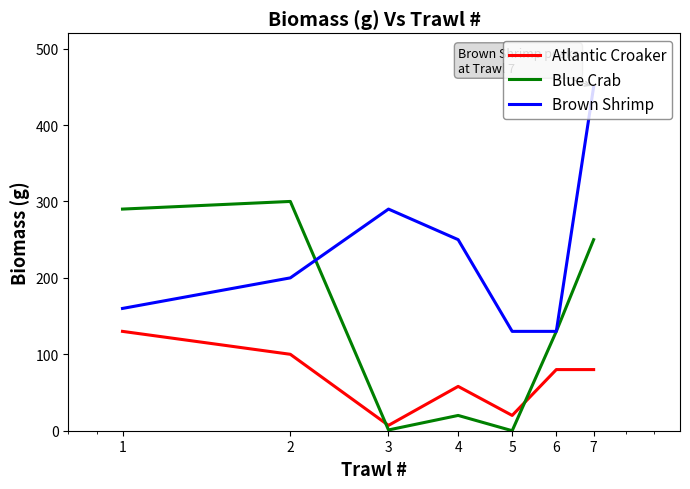

Rank the series by their maximum value, from highest to lowest.

Brown Shrimp, Blue Crab, Atlantic Croaker